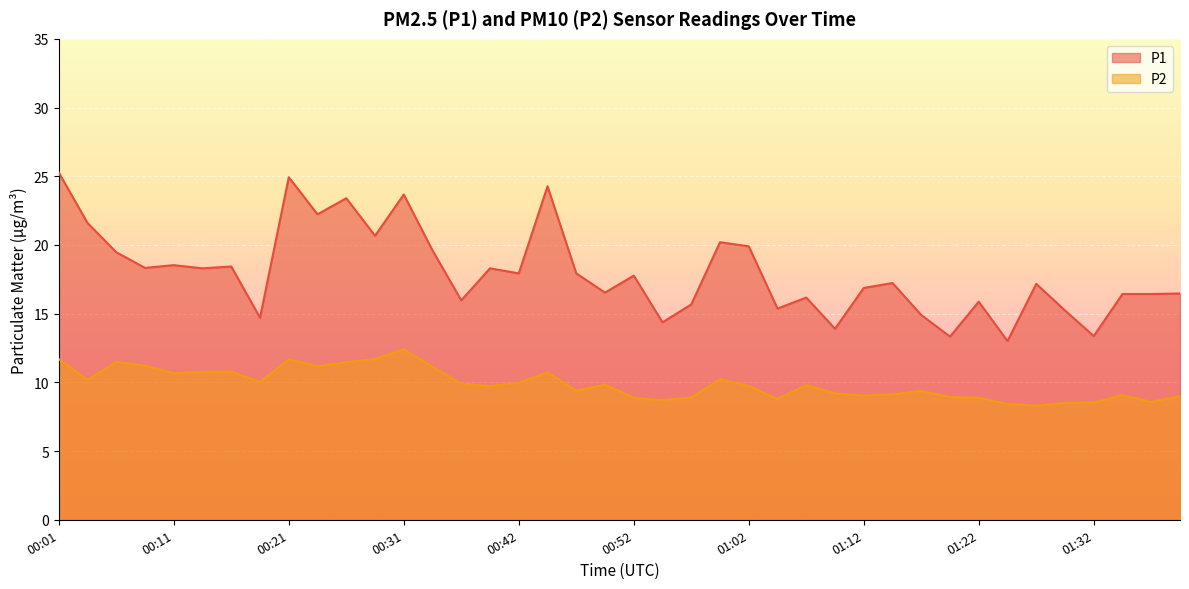

What is the value of the P1 point at the 13th from the left?

23.7